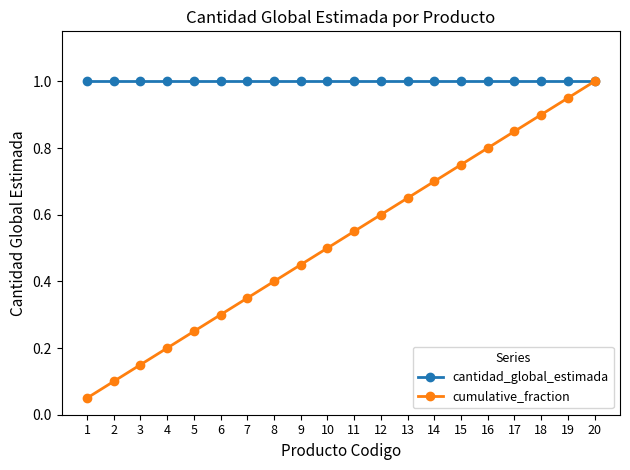

At which category is the sum across all series the highest?

20